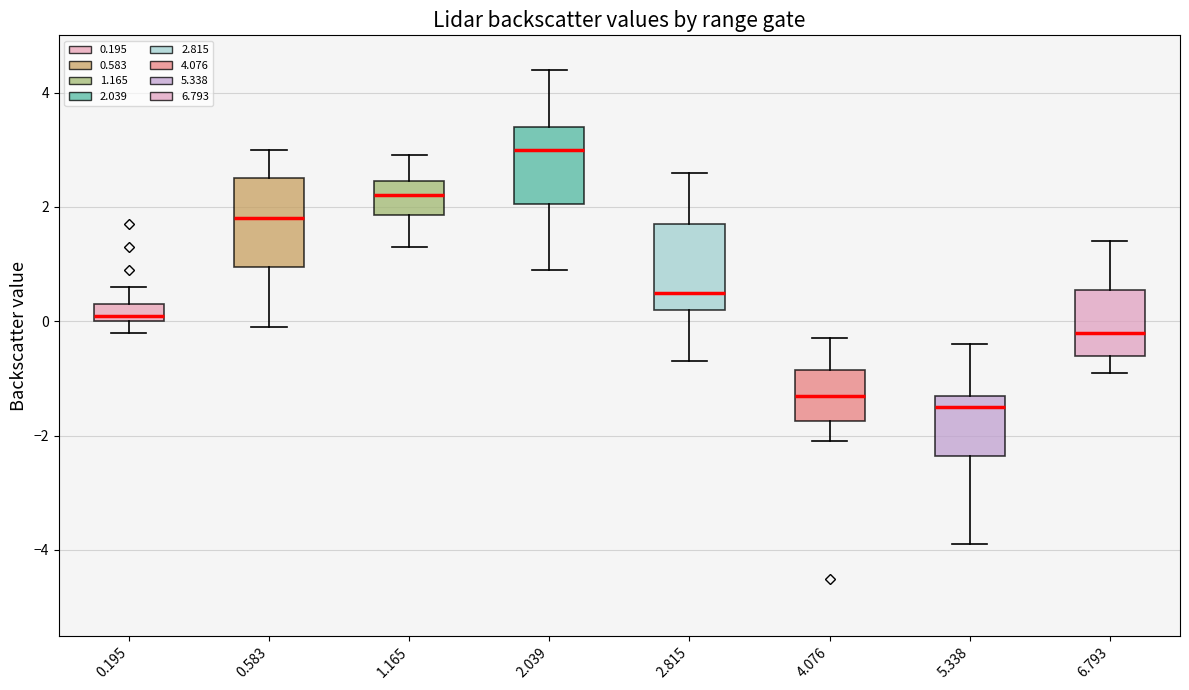

Where does the lower whisker of the box at x = 6.793 end on the y-axis? The values are not printed on the chart, so give them approximately, as read against the axis.

-0.8